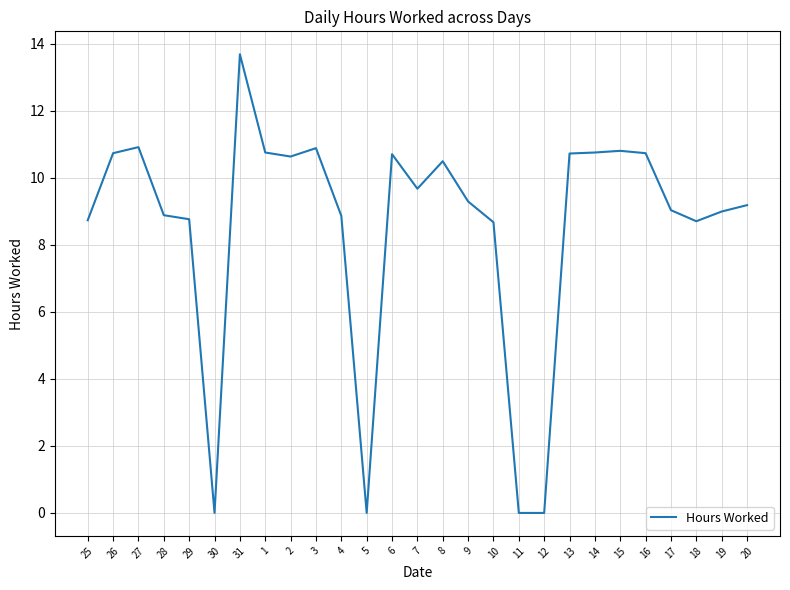

What value does the data have at 14?

10.8